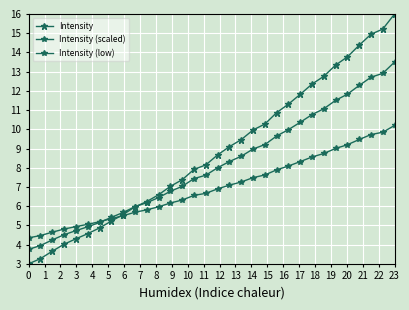

Is this an area chart (filled region under the line)?

No